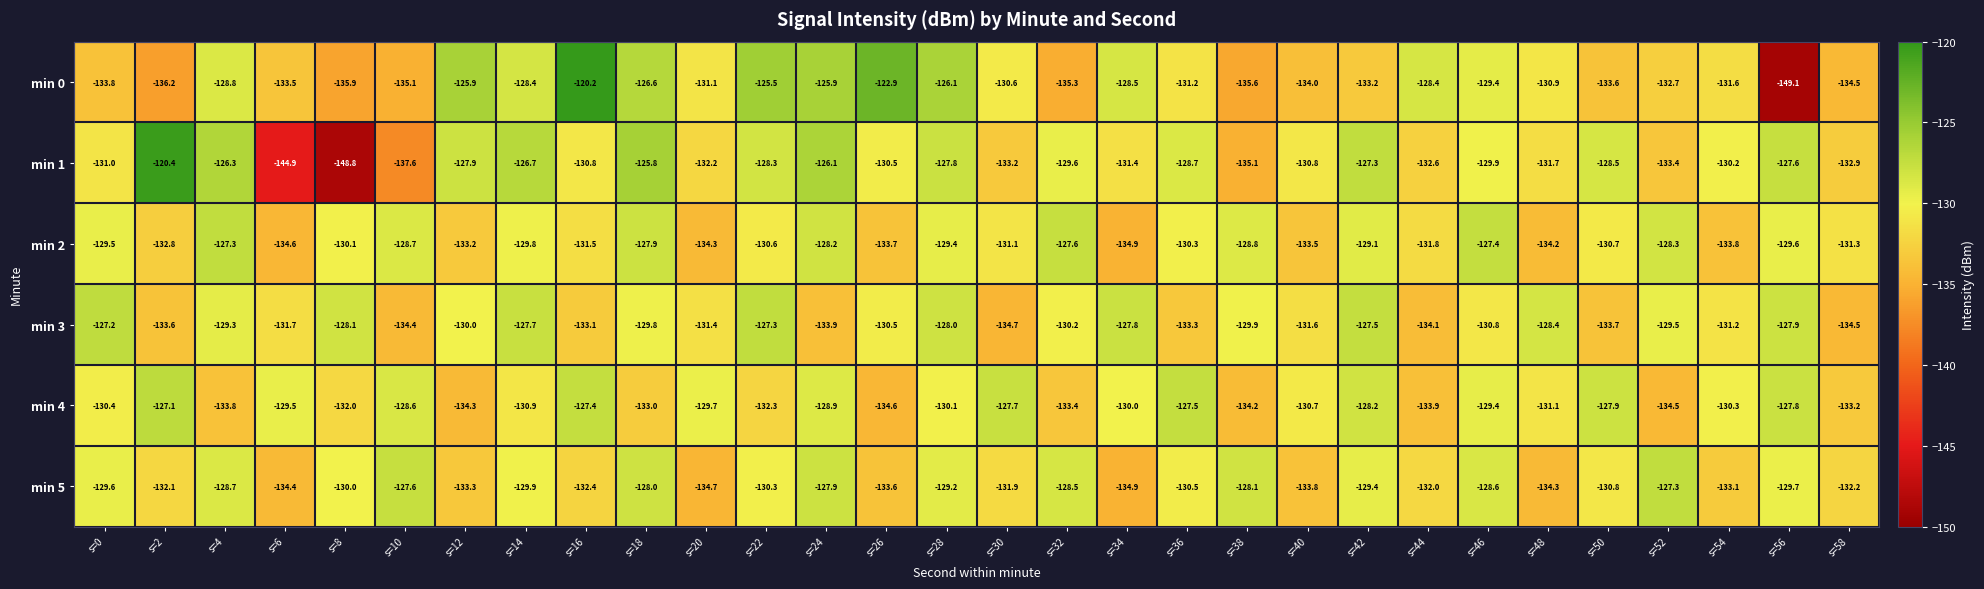

Which label corresponds to the largest value in the chart?

s=16